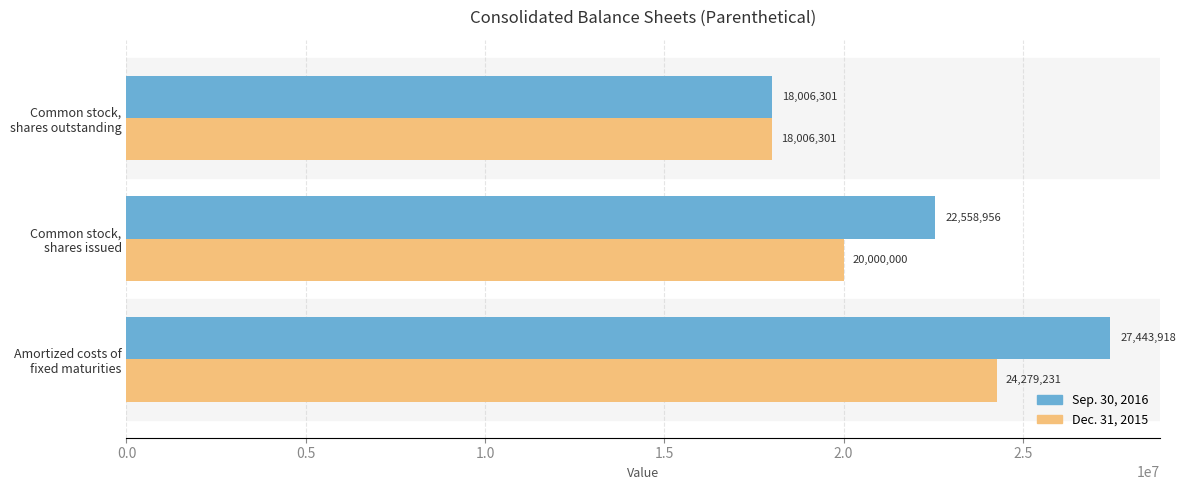

List the series in order of their peak value, highest first.

Sep. 30, 2016, Dec. 31, 2015